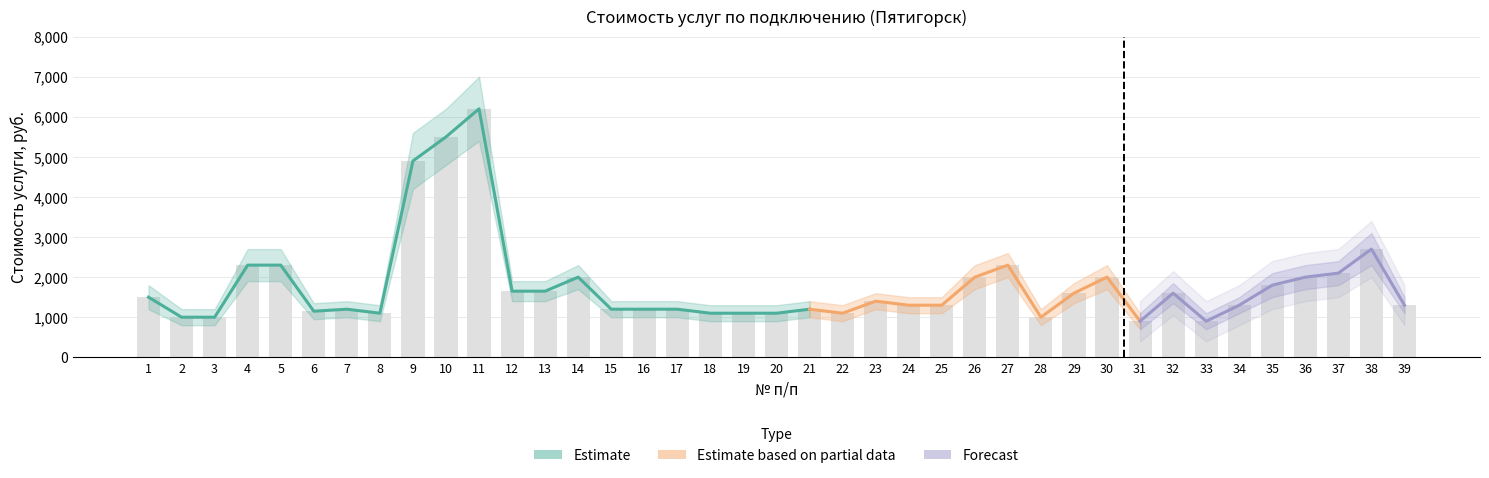

Does the chart contain any negative values?

No